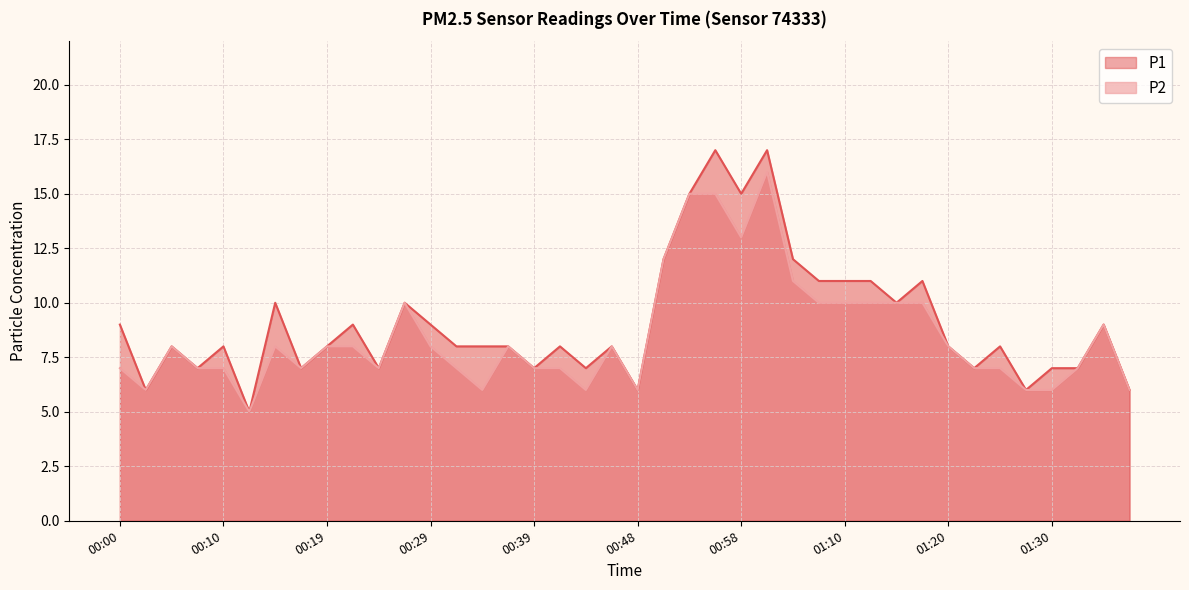

What is the total value across all series at 00:34?

14